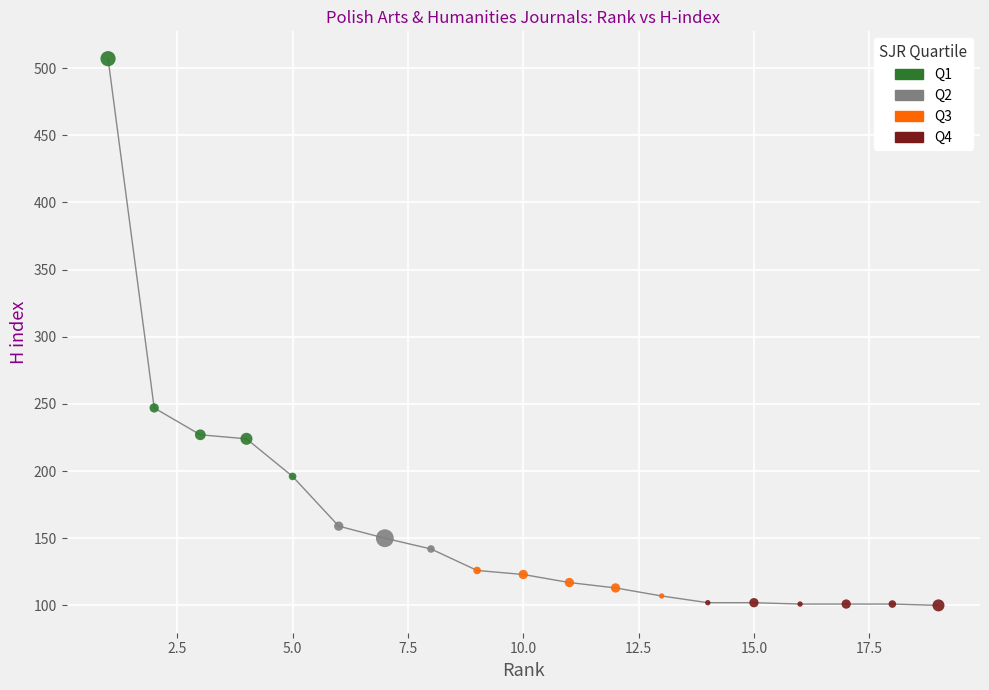

Which series reaches the maximum Y coordinate?

Q1